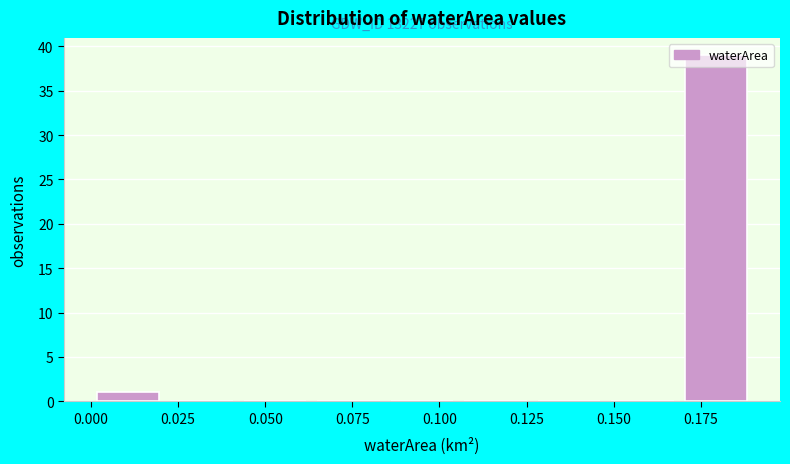

Which range on the x-axis has the tallest bar?

0.170 to 0.190